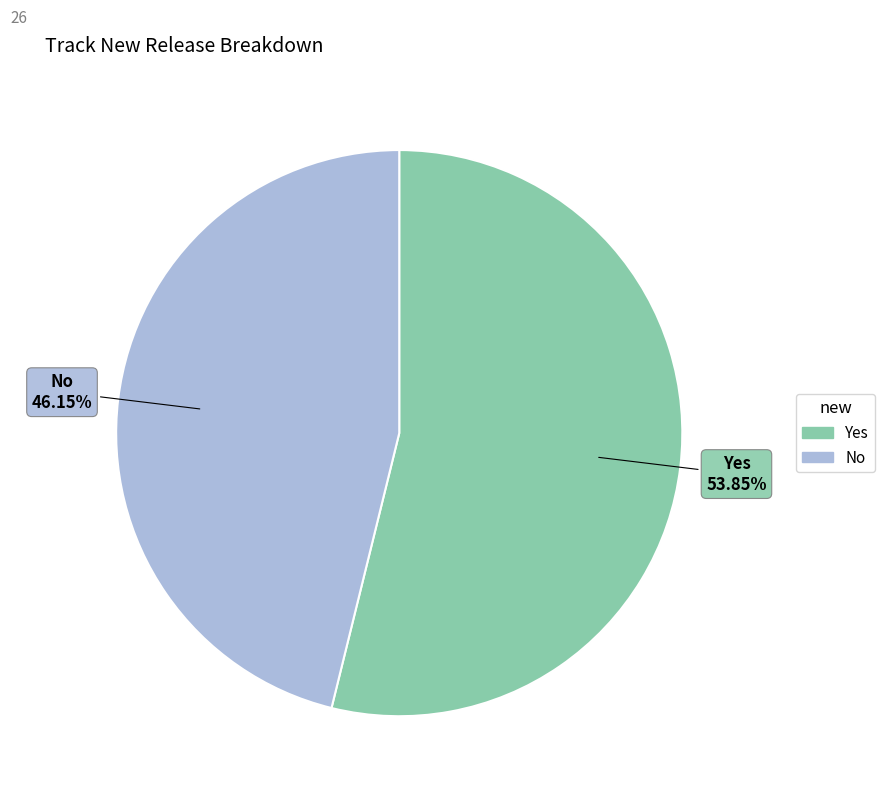

Which slice is the smallest?

No